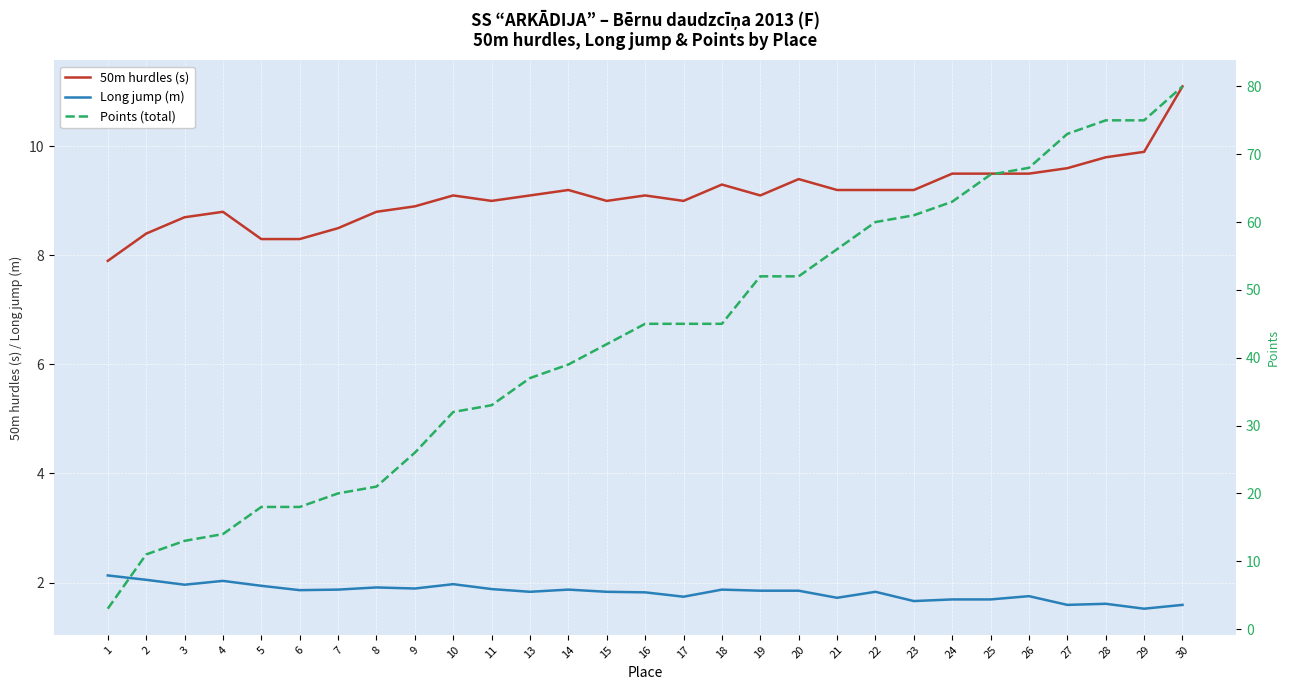

Reading left to right, what are all the values shown in this chart?

50m hurdles (s): 1=7.9	2=8.4	3=8.7	4=8.8	5=8.3	6=8.3	7=8.5	8=8.8	9=8.9	10=9.1	11=9.0	13=9.1	14=9.2	15=9.0	16=9.1	17=9.0	18=9.3	19=9.1	20=9.4	21=9.2	22=9.2	23=9.2	24=9.5	25=9.5	26=9.5	27=9.6	28=9.8	29=9.9	30=11.1
Long jump (m): 1=2.1	2=2.0	3=2.0	4=2.0	5=1.9	6=1.9	7=1.9	8=1.9	9=1.9	10=2.0	11=1.9	13=1.8	14=1.9	15=1.8	16=1.8	17=1.7	18=1.9	19=1.9	20=1.9	21=1.7	22=1.8	23=1.7	24=1.7	25=1.7	26=1.8	27=1.6	28=1.6	29=1.5	30=1.6
Points (total): 1=3.0	2=11.0	3=13.0	4=14.0	5=18.0	6=18.0	7=20.0	8=21.0	9=26.0	10=32.0	11=33.0	13=37.0	14=39.0	15=42.0	16=45.0	17=45.0	18=45.0	19=52.0	20=52.0	21=56.0	22=60.0	23=61.0	24=63.0	25=67.0	26=68.0	27=73.0	28=75.0	29=75.0	30=80.0